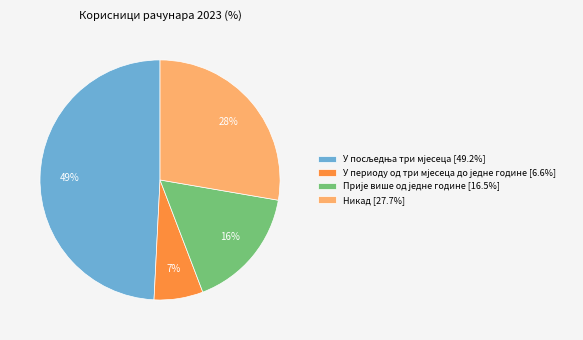

What percentage is the Никад [27.7%] slice, to the nearest percent?

28%